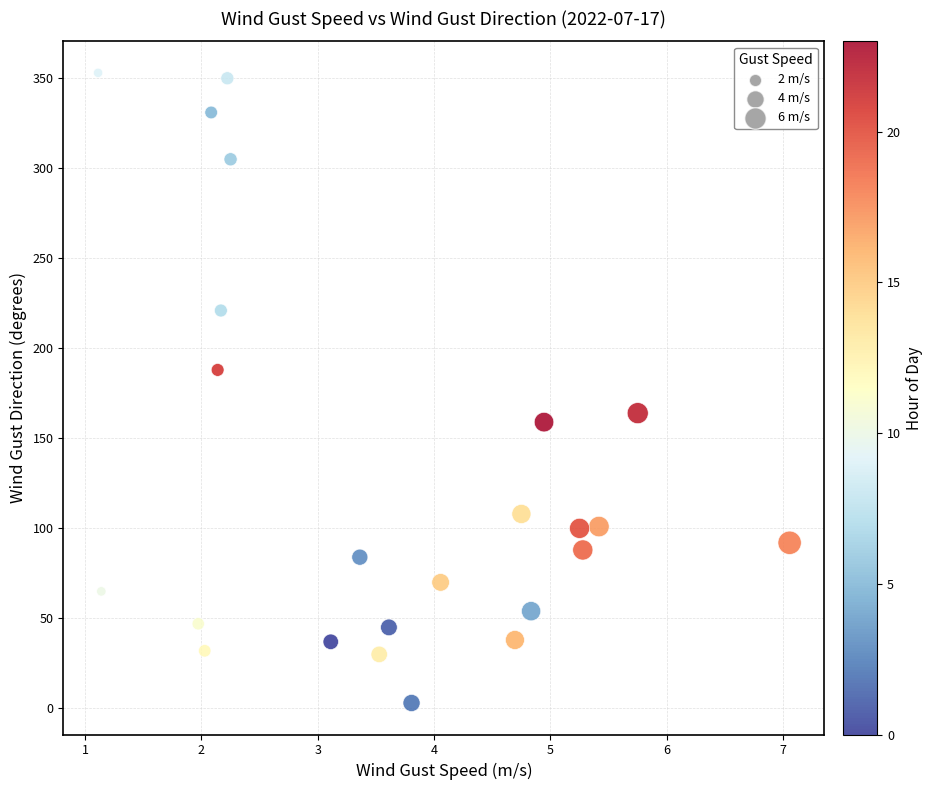

What Y value in the scatter plot is closest to 178?

188